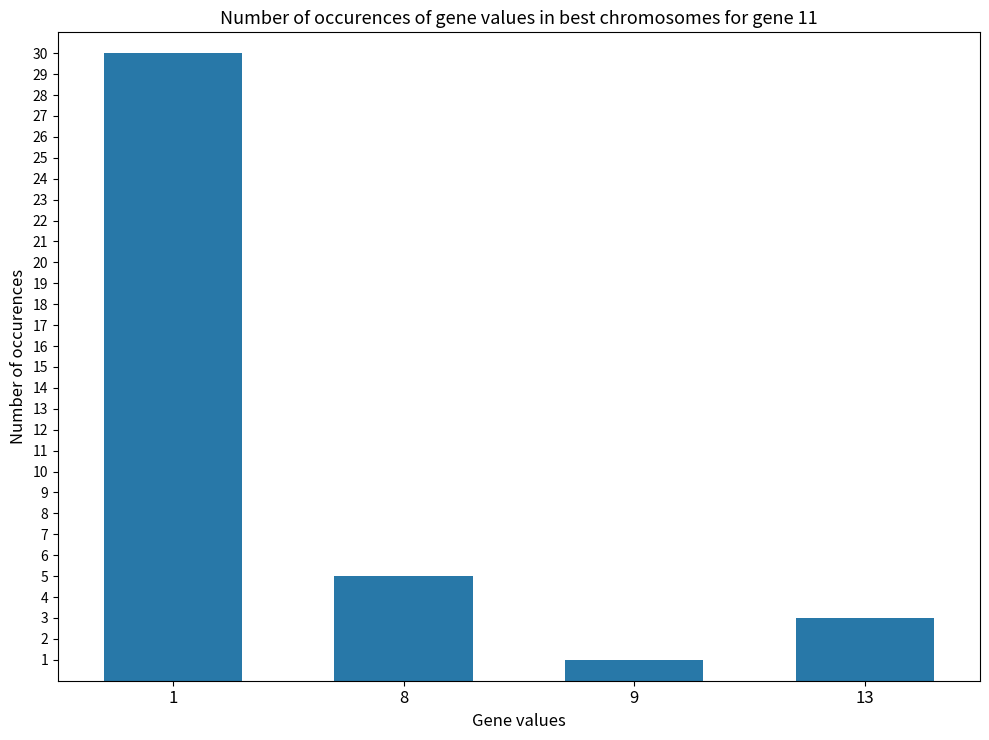

What is the value of the 2nd bar from the left?

5